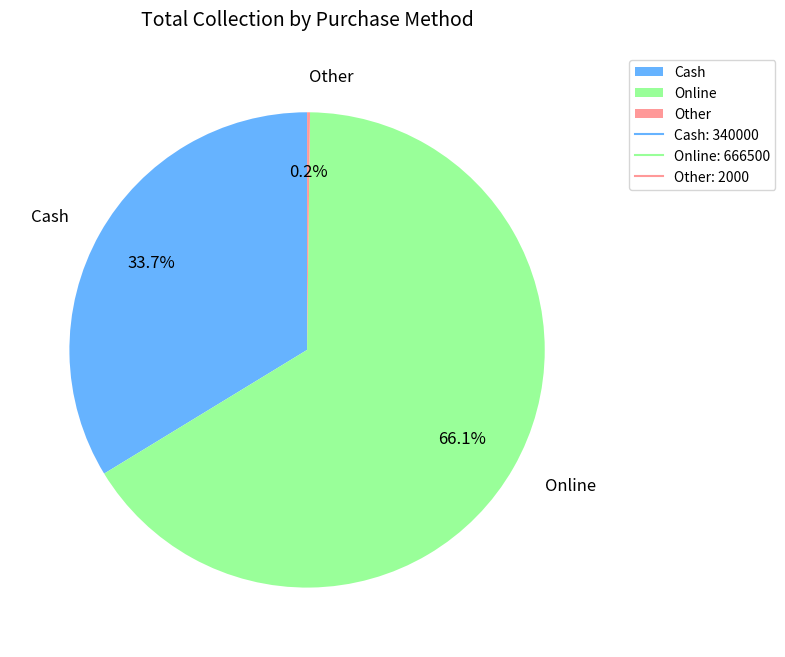

Which category has the biggest portion of the pie?

Online